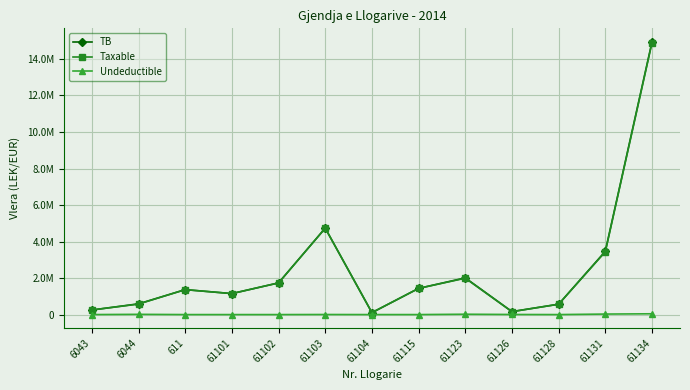

Which series has the largest range (max minus min)?

TB